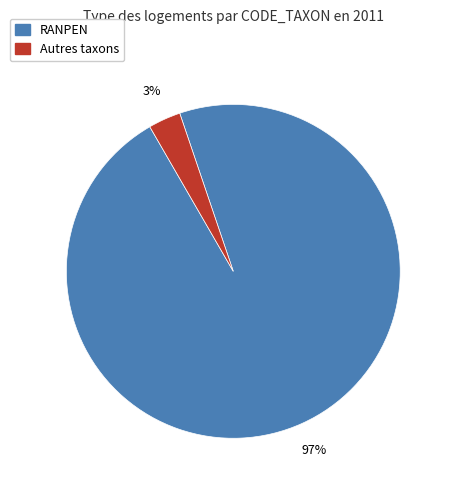

To the nearest percent, what is the difference between the largest and smallest slice percentages?

94%